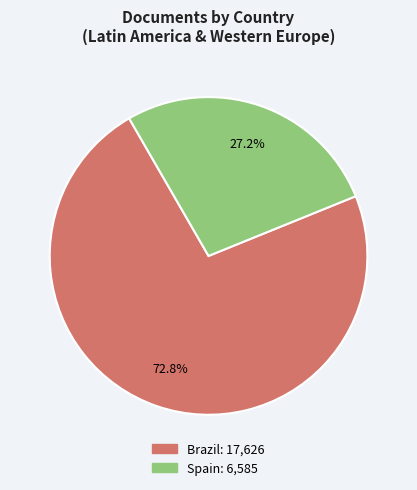

The Spain slice represents 16% of the pie. True or false?

False